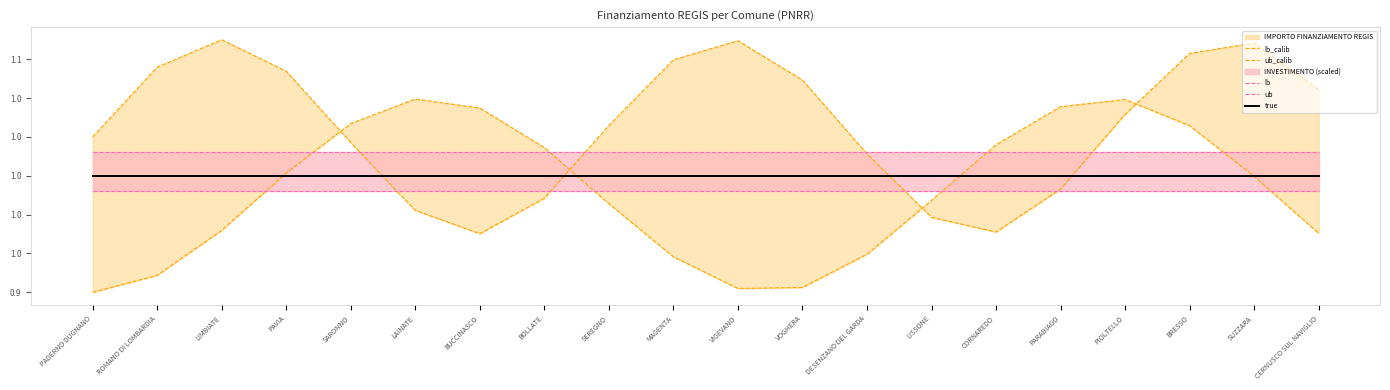

Rank the categories by lb value from highest to lowest.

PADERNO DUGNANO, ROMANO DI LOMBARDIA, LIMBIATE, PAVIA, SARONNO, LAINATE, BUCCINASCO, BOLLATE, SEREGNO, MAGENTA, VIGEVANO, VOGHERA, DESENZANO DEL GARDA, LISSONE, CORNAREDO, PARABIAGO, PIOLTELLO, BRESSO, SUZZARA, CERNUSCO SUL NAVIGLIO